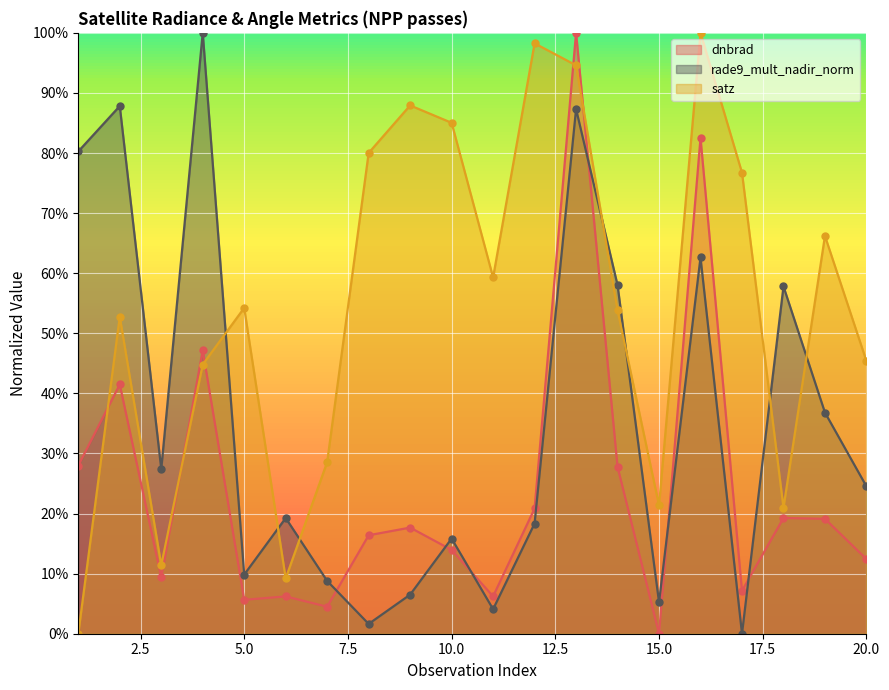

Is the value of rade9_mult_nadir_norm at 20 greater than the value of dnbrad at 11?

Yes